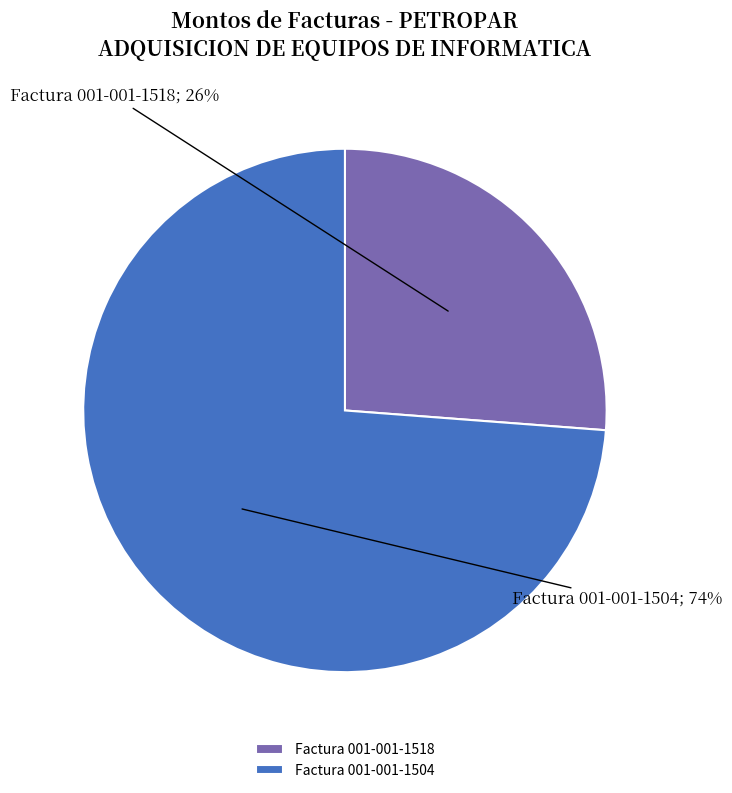

Approximately how many times larger is the value at Factura 001-001-1504 compared to Factura 001-001-1518?

2.8